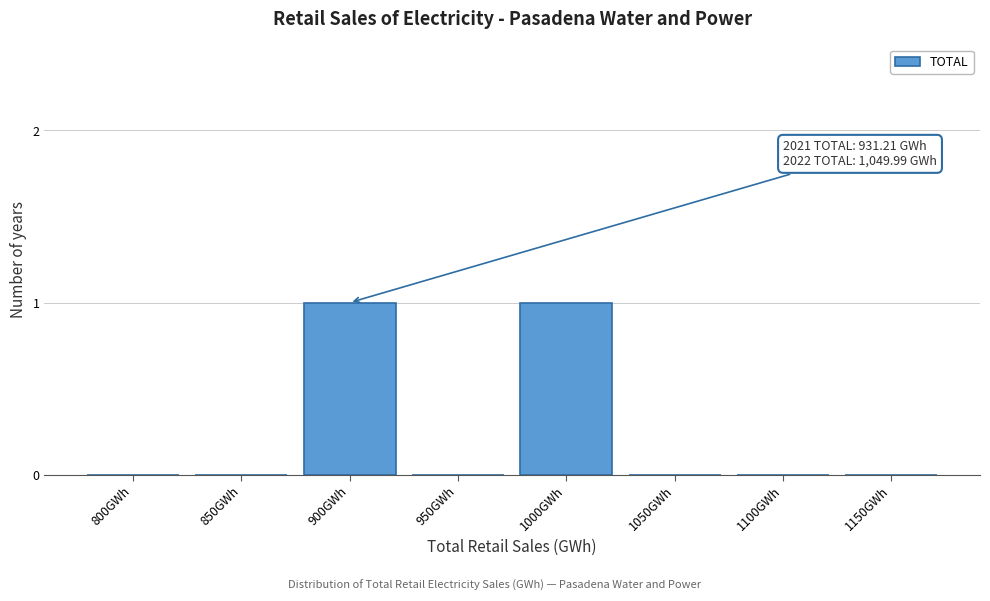

Reading right to left, list all the values displayed in this chart.

1150GWh=0	1100GWh=0	1050GWh=0	1000GWh=1	950GWh=0	900GWh=1	850GWh=0	800GWh=0